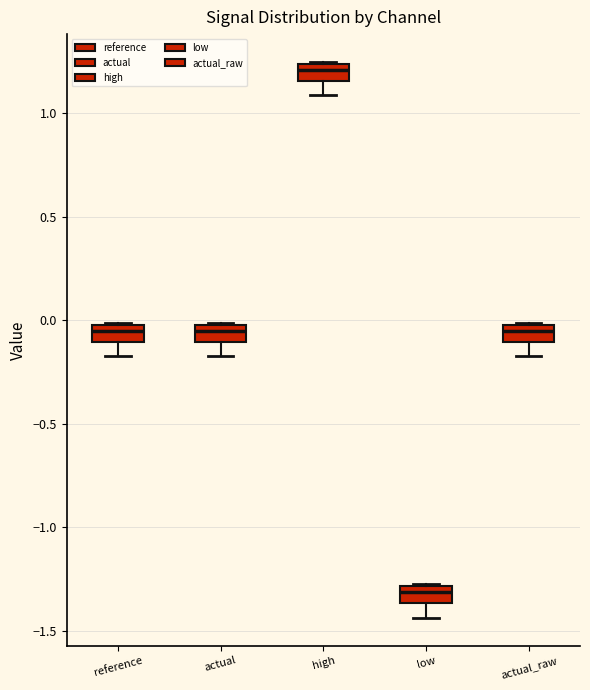

Where does the lower whisker of the box for reference end on the y-axis? The values are not printed on the chart, so give them approximately, as read against the axis.

-0.20